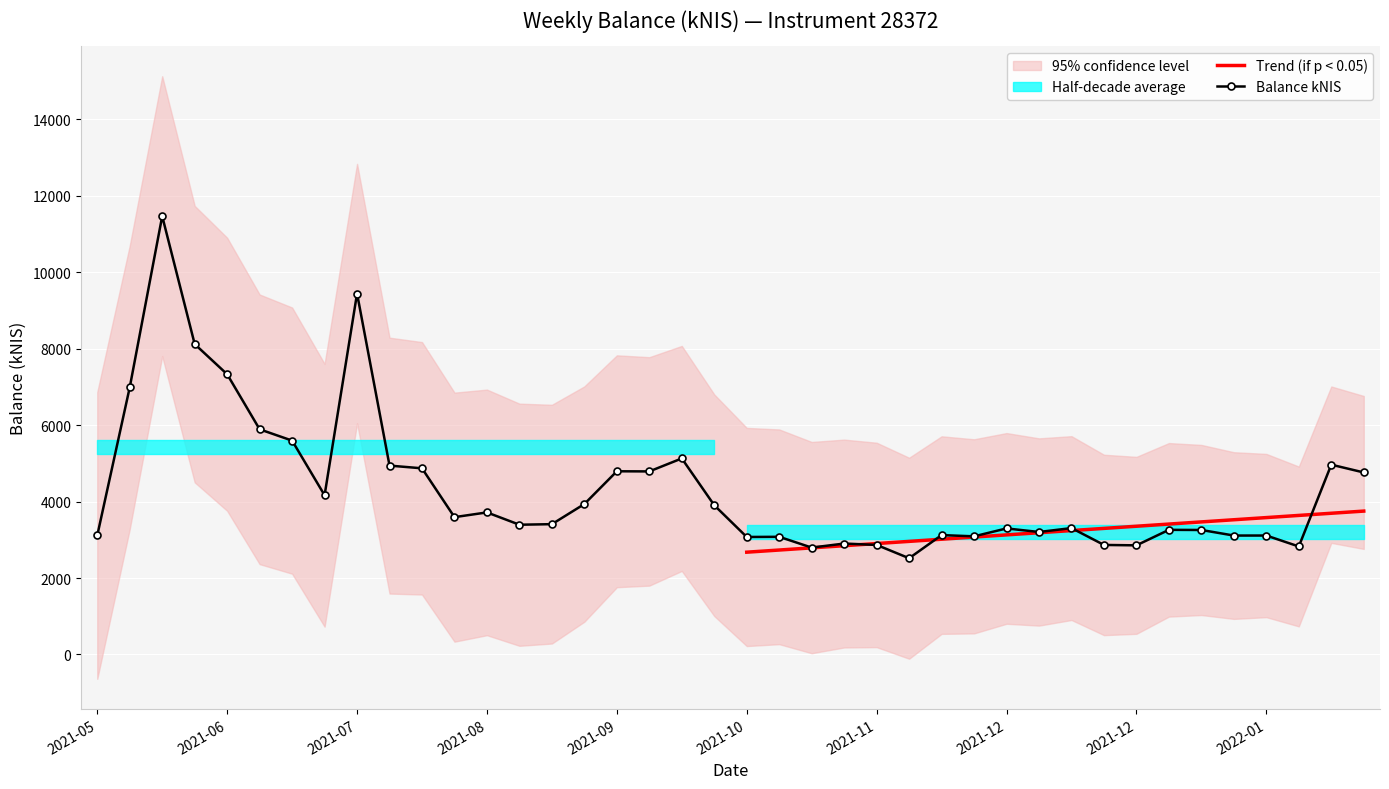

Is it true that the value at 2021-09-23 is 9144.5?

False